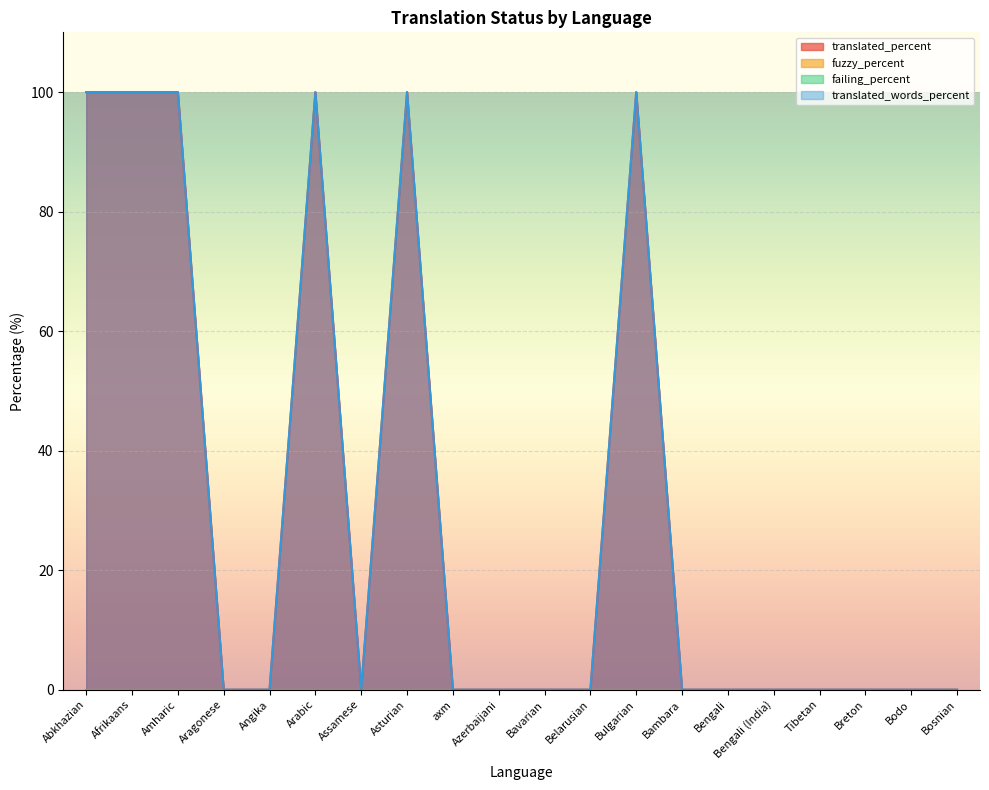

Which series has the largest total across all categories?

translated_percent